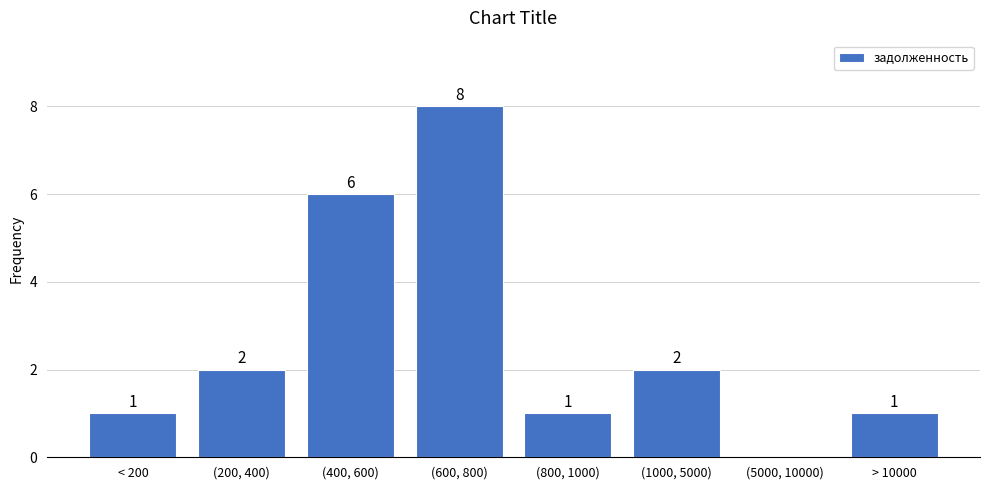

Reading left to right, list all the values displayed in this chart.

< 200=1	(200, 400)=2	(400, 600)=6	(600, 800)=8	(800, 1000)=1	(1000, 5000)=2	(5000, 10000)=0	> 10000=1